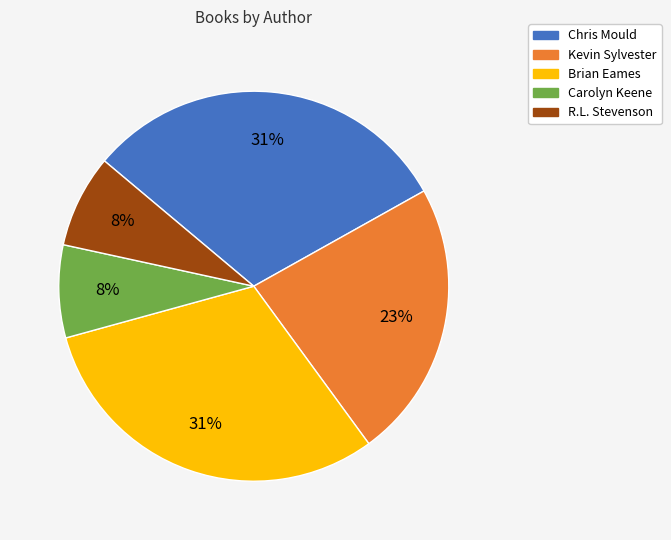

To the nearest percent, what is the average slice percentage?

20%